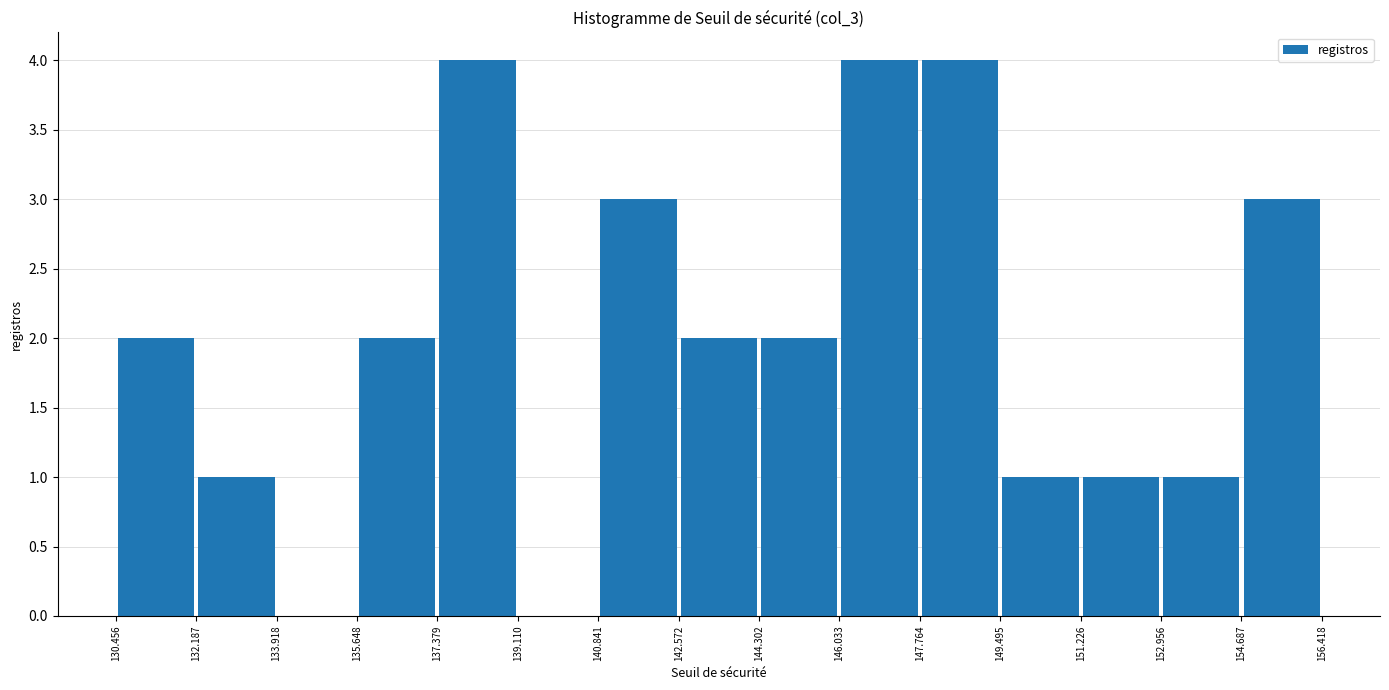

Reading left to right, list every bar in this chart as the range it spans on the x-axis followed by its height. The values are not printed on the chart, so give them approximately, as read against the axis.

130.456 to 132.187: 2
132.187 to 133.918: 1
133.918 to 135.648: 0
135.648 to 137.379: 2
137.379 to 139.110: 4
139.110 to 140.841: 0
140.841 to 142.572: 3
142.572 to 144.302: 2
144.302 to 146.033: 2
146.033 to 147.764: 4
147.764 to 149.495: 4
149.495 to 151.226: 1
151.226 to 152.956: 1
152.956 to 154.687: 1
154.687 to 156.418: 3